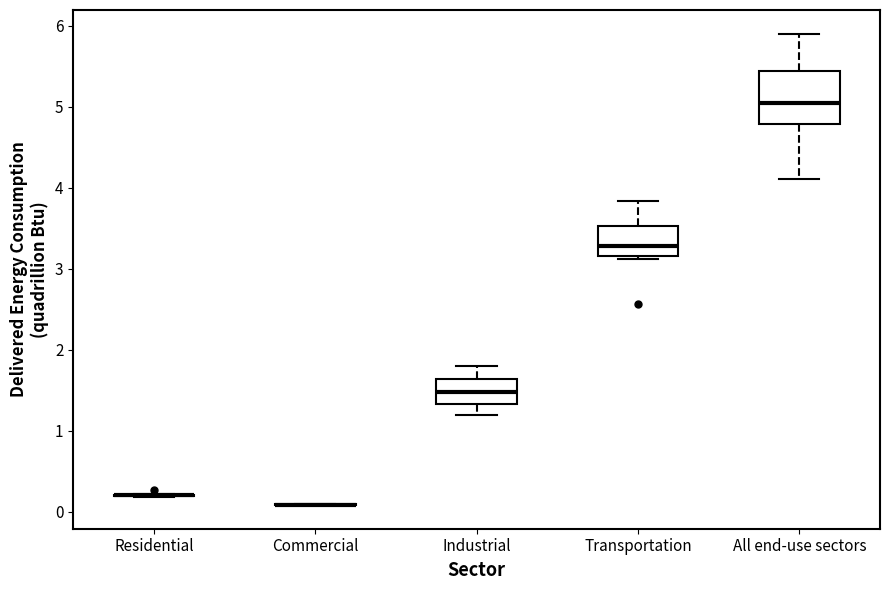

Reading left to right, read every box against the y-axis: the position of its median line, the range the box covers, and the ends of its whiskers. The values are not printed on the chart, so give them approximately, as read against the axis.

Residential: box collapsed to a line at 0.2, whiskers 0.2 to 0.2
Commercial: box collapsed to a line at 0.1, whiskers 0.1 to 0.1
Industrial: median 1.5, box 1.3 to 1.6, whiskers 1.2 to 1.8
Transportation: median 3.3, box 3.2 to 3.5, whiskers 3.1 to 3.8
All end-use sectors: median 5.0, box 4.8 to 5.4, whiskers 4.1 to 5.9